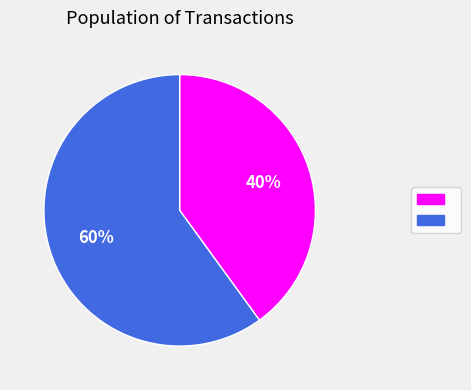

To the nearest percent, what is the difference between the largest and smallest slice percentages?

20%